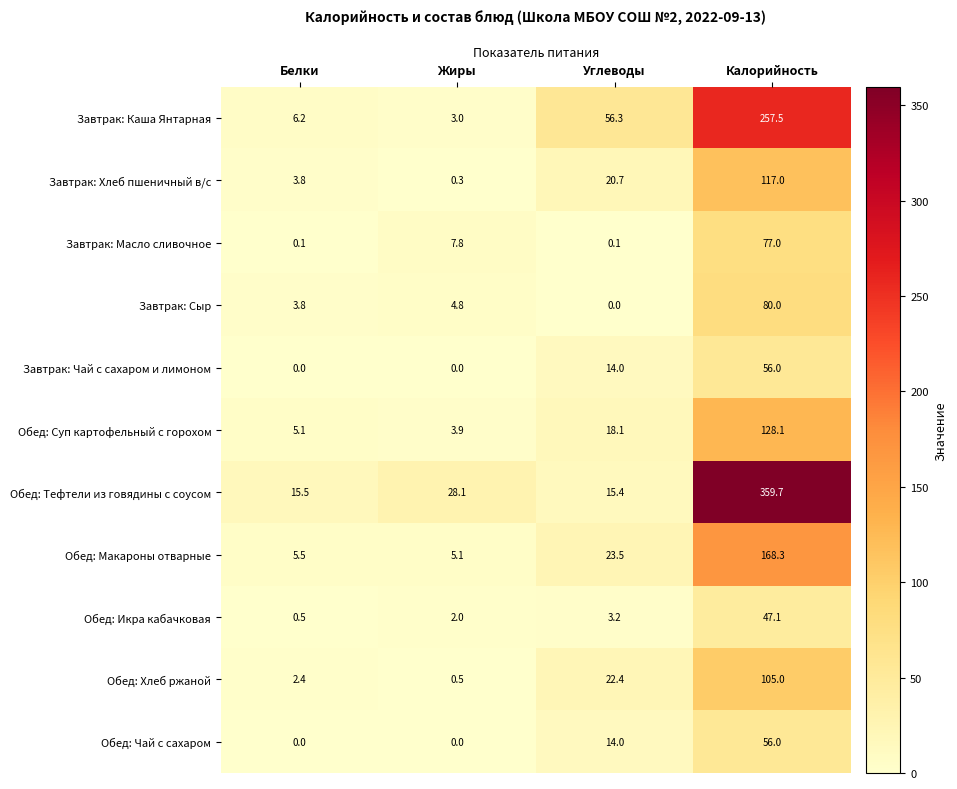

What is the average value of the Обед: Суп картофельный с горохом series?

38.8